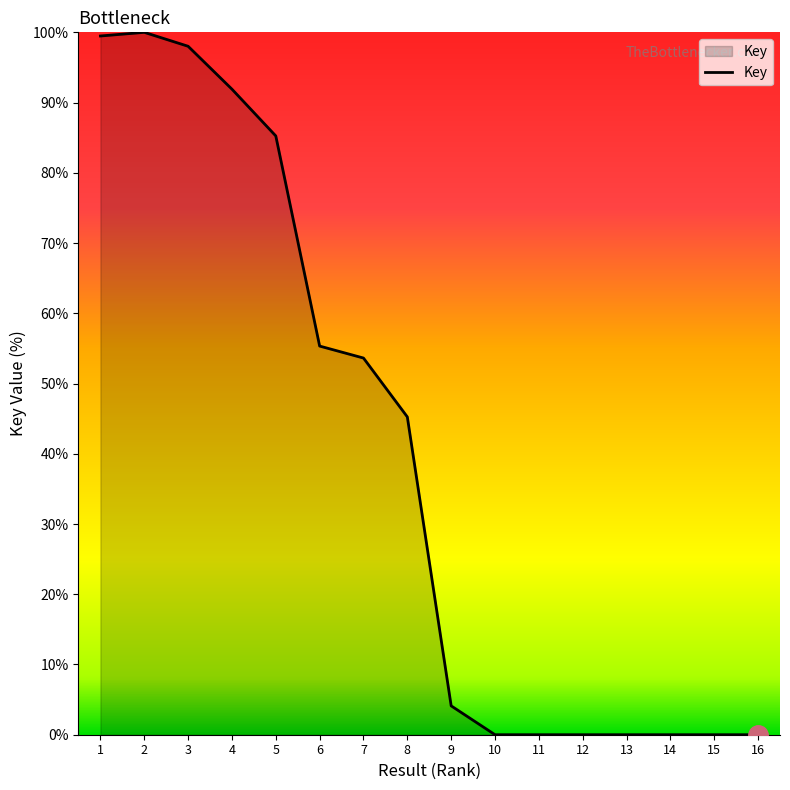

What is the average value?

39.6